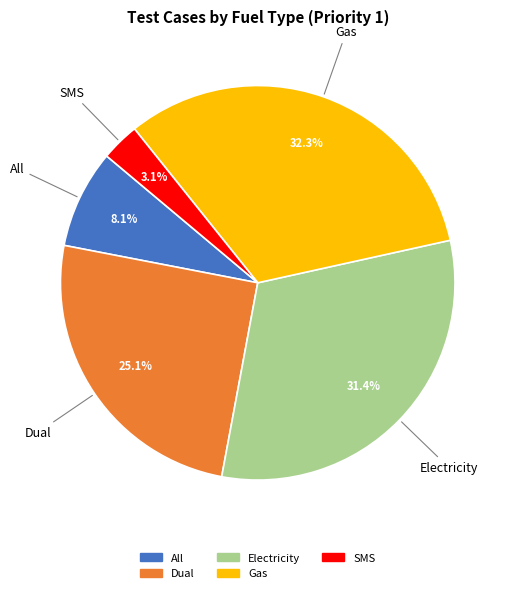

The SMS slice represents 16% of the pie. True or false?

False